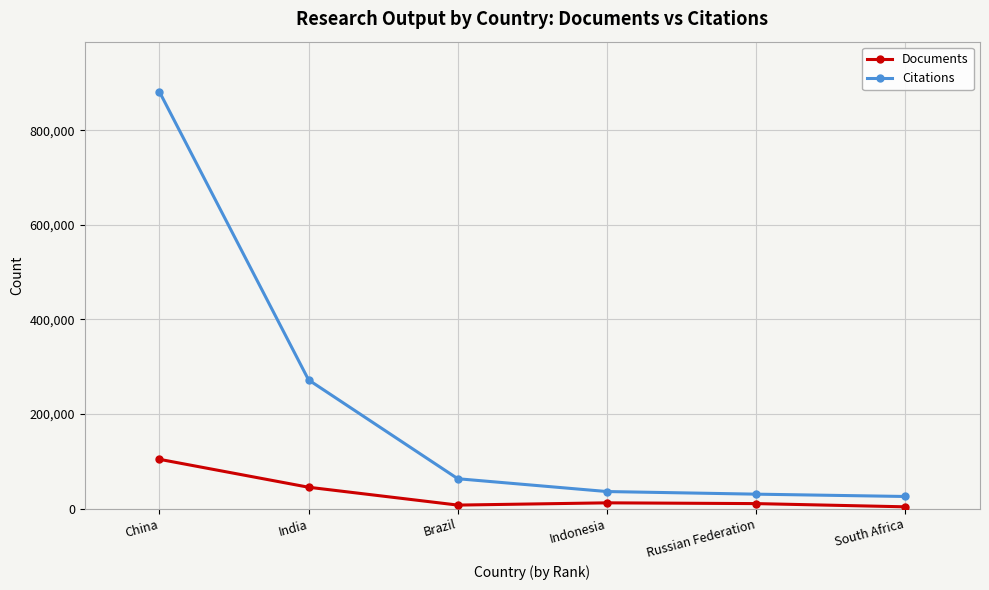

Rank the series by their average value, from lowest to highest.

Documents, Citations